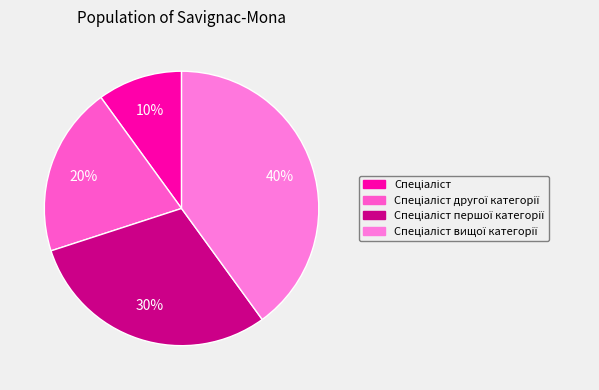

Rank the categories by value from lowest to highest.

Спеціаліст, Спеціаліст другої категорії, Спеціаліст першої категорії, Спеціаліст вищої категорії